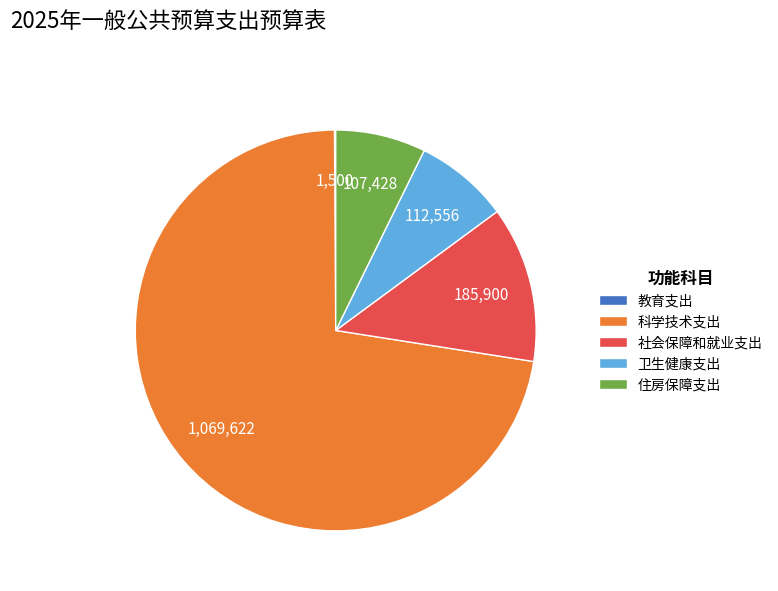

Combined, do 社会保障和就业支出 and 卫生健康支出 account for over 50%?

No